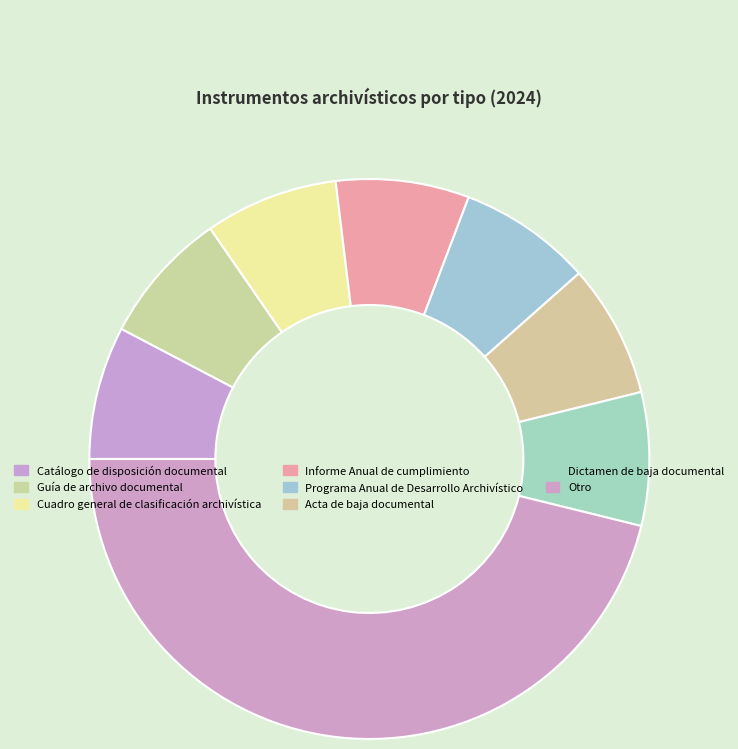

How much of the chart is everything except Guía de archivo documental?

92.3%